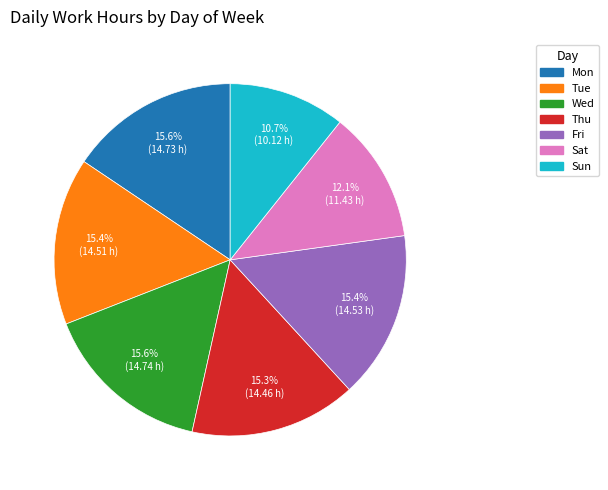

The Thu slice represents 8% of the pie. True or false?

False